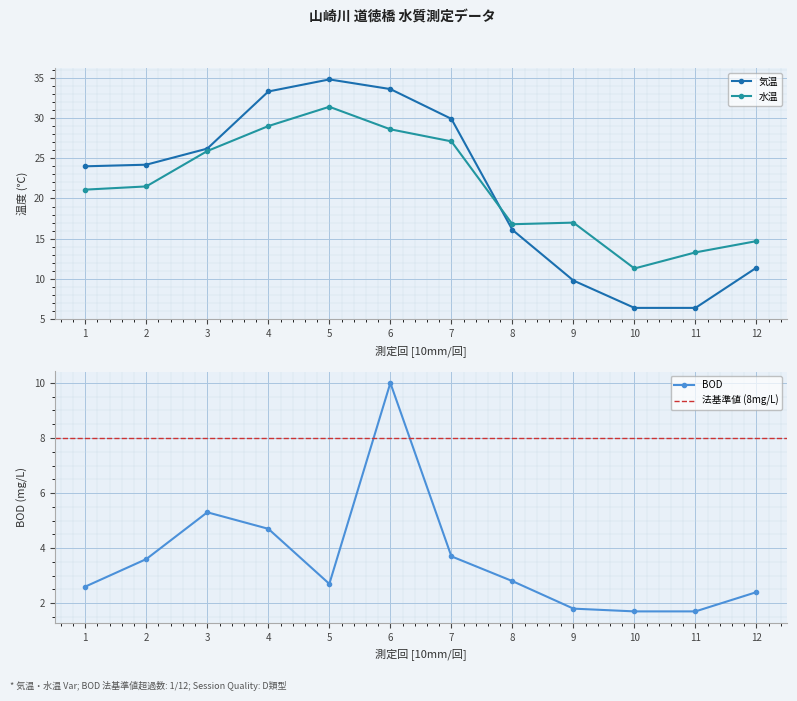

At how many categories does at least one series exceed 27?

4